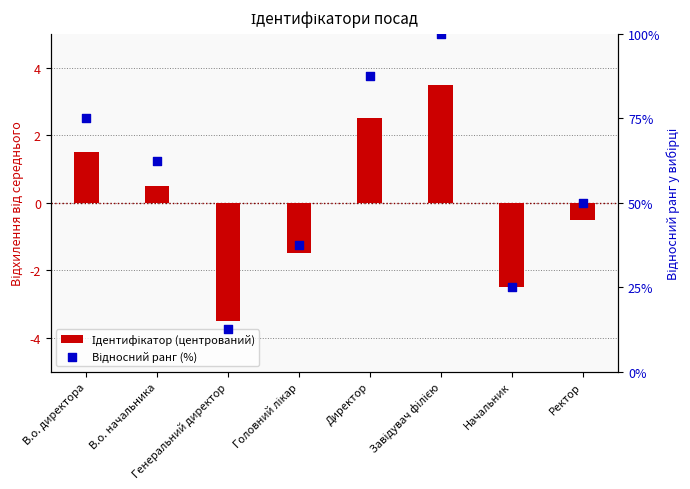

What are all the series names shown in the legend?

Ідентифікатор (центрований), Відносний ранг (%)